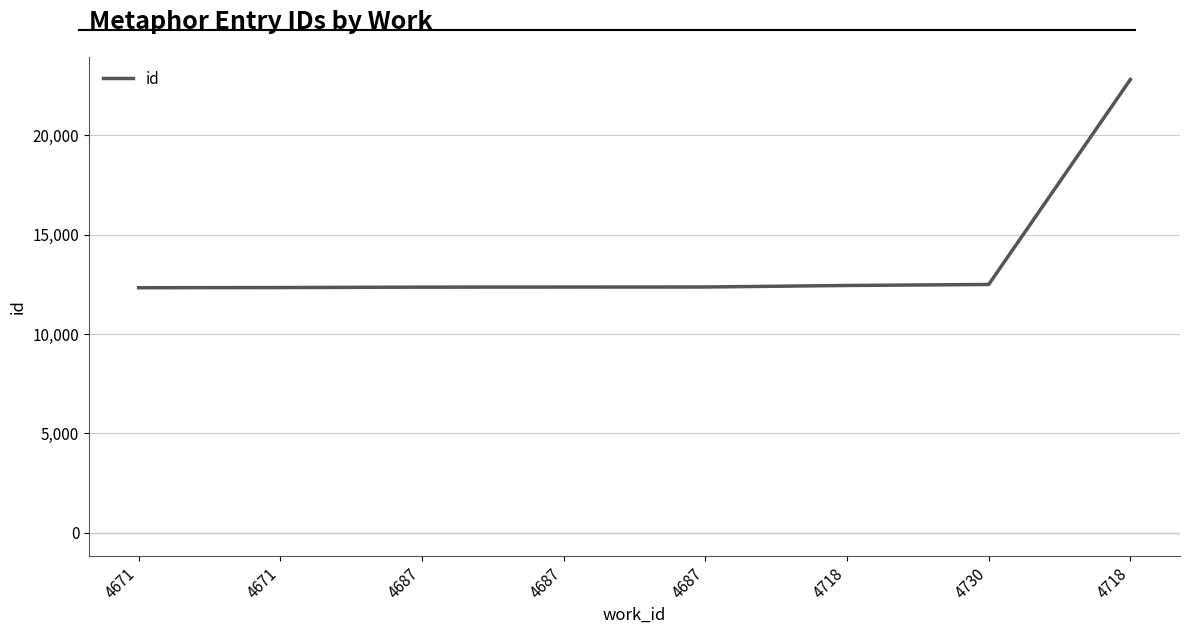

How many categories are shown in the chart?

8